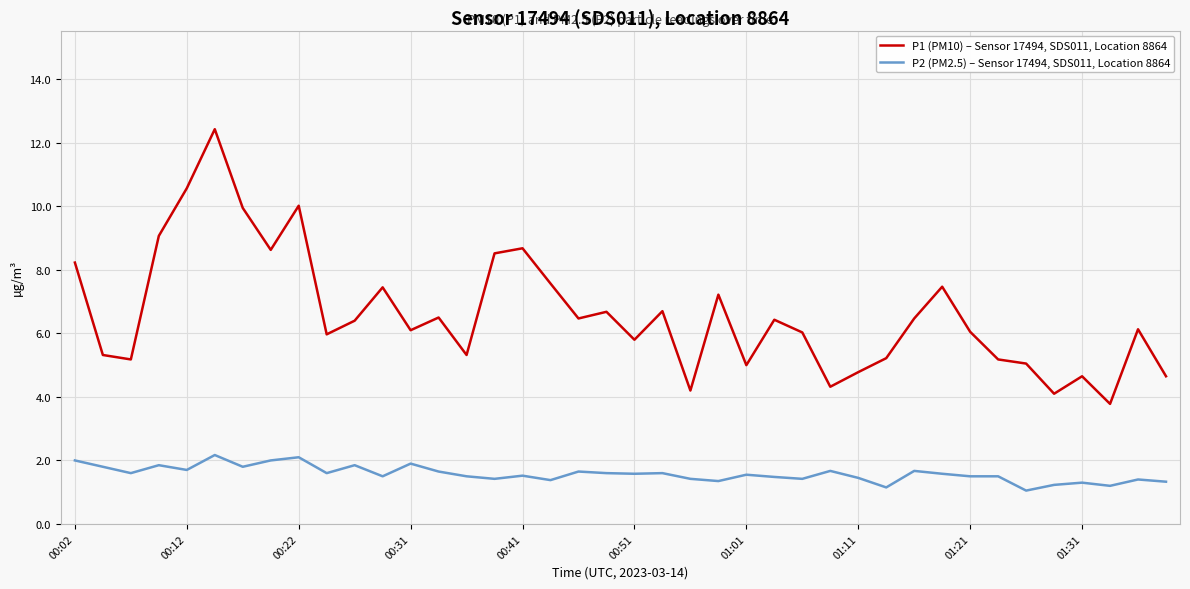

Which series has the largest total across all categories?

P1 (PM10) – Sensor 17494, SDS011, Location 8864